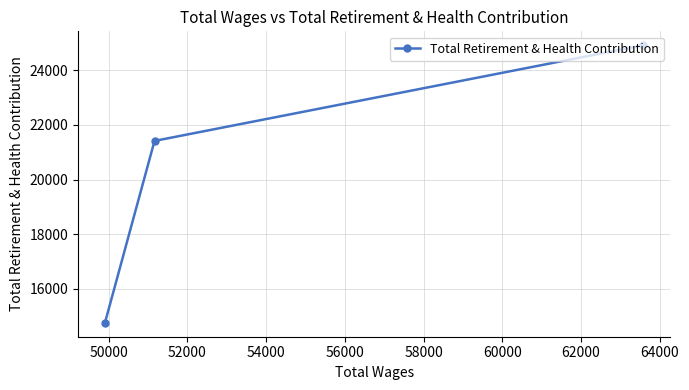

Does the chart display data point markers on the line(s)?

Yes